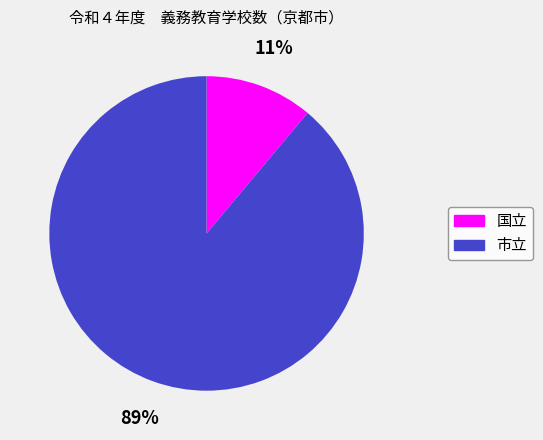

How many slices are in this pie chart?

2